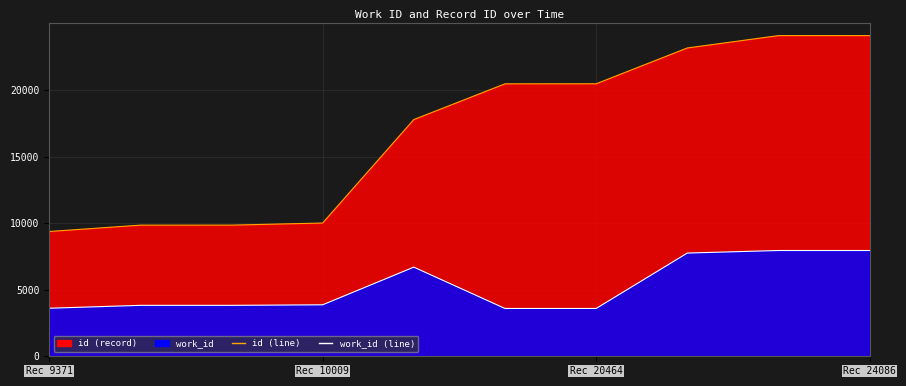

Which series has the largest range (max minus min)?

id (line)